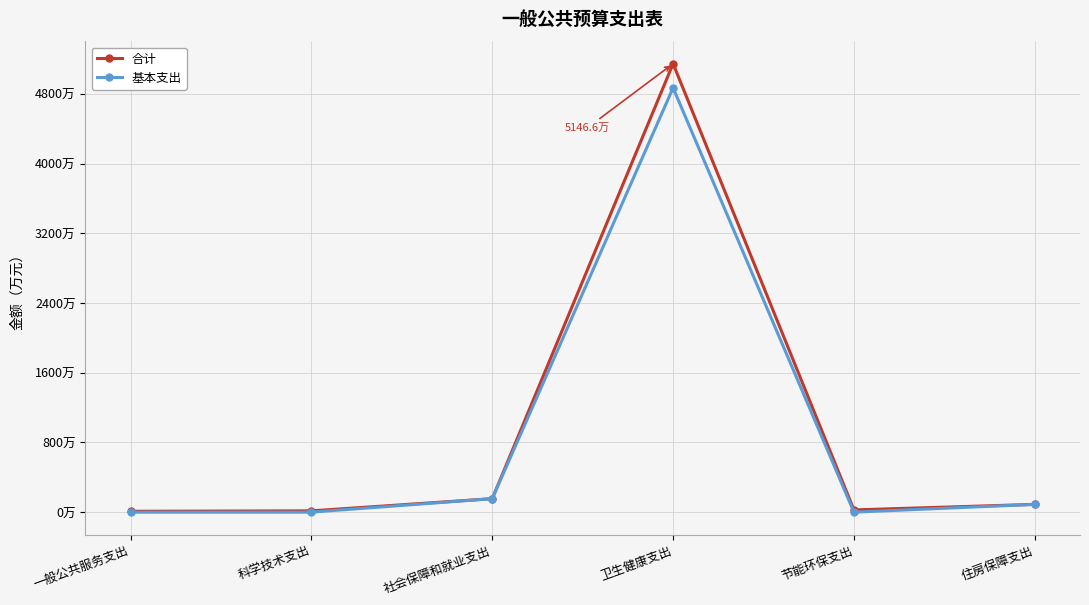

What position from the left is 社会保障和就业支出?

3